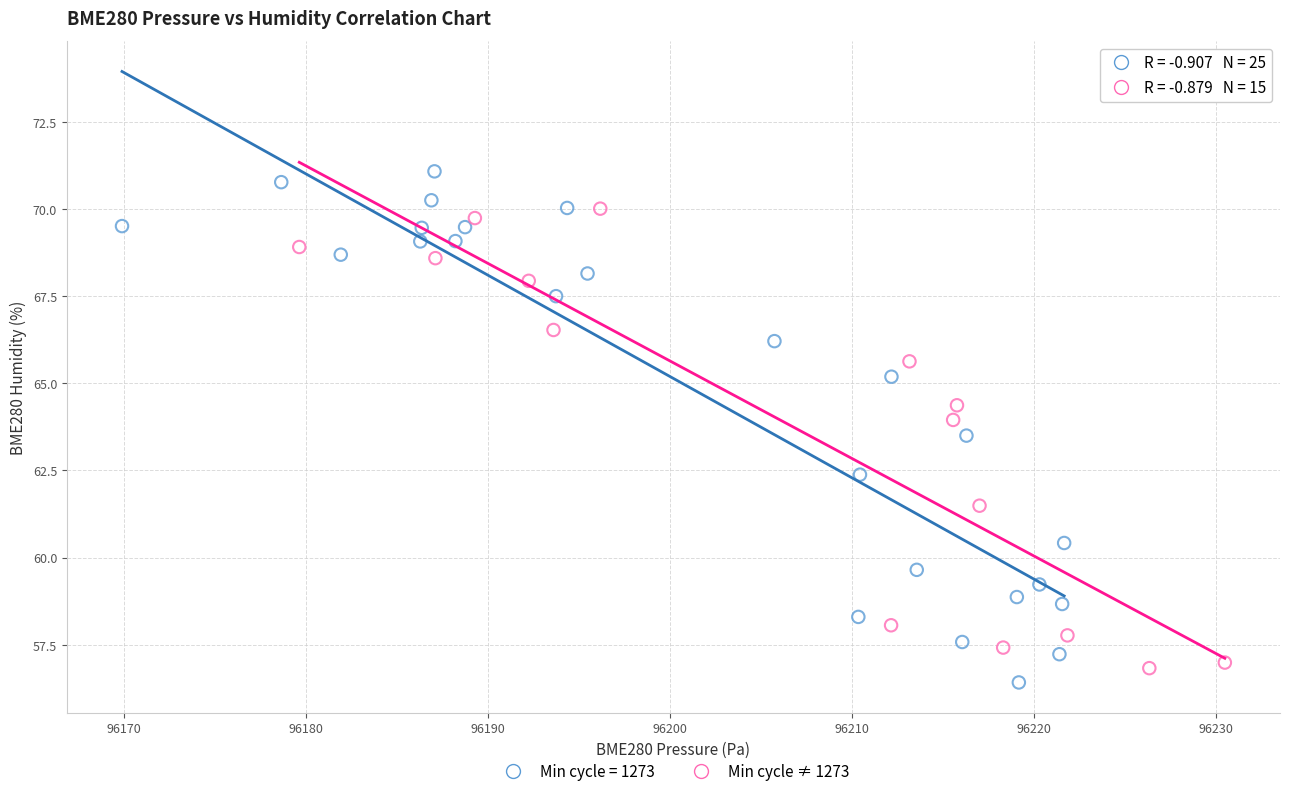

Which series reaches the maximum Y coordinate?

Min cycle = 1273